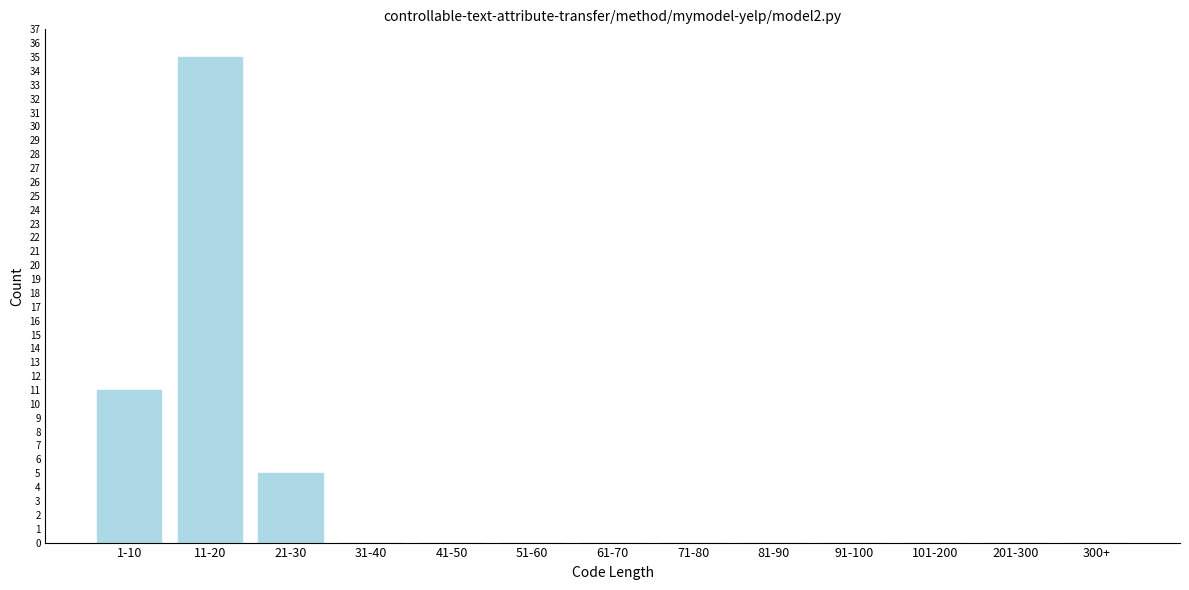

Reading left to right, extract all data points from this chart.

1-10=11	11-20=35	21-30=5	31-40=0	41-50=0	51-60=0	61-70=0	71-80=0	81-90=0	91-100=0	101-200=0	201-300=0	300+=0